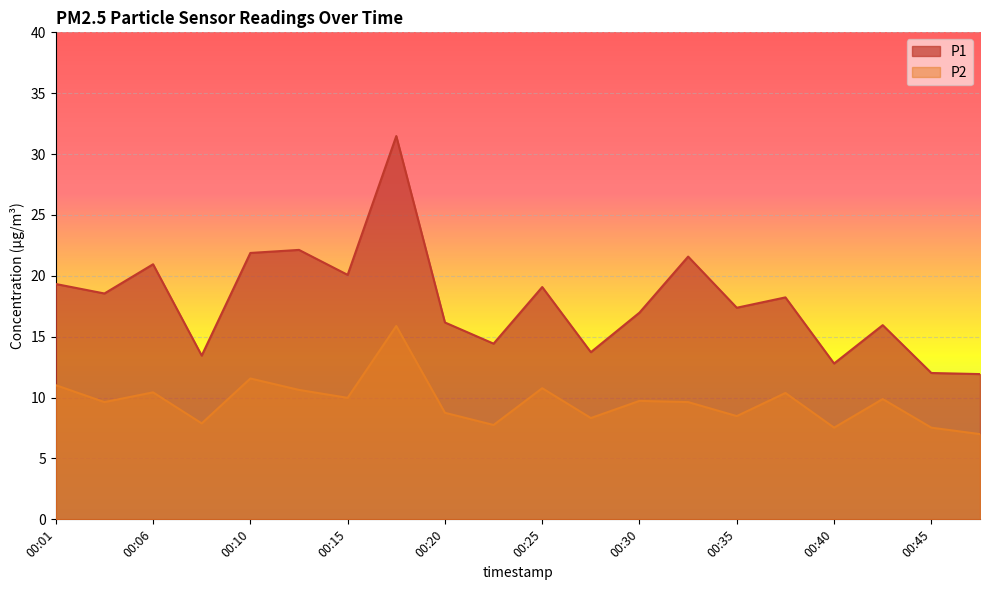

Reading left to right, what are all the values shown in this chart?

P1: 00:01=19.3	00:03=18.6	00:06=20.9	00:08=13.4	00:10=21.9	00:13=22.1	00:15=20.1	00:18=31.5	00:20=16.2	00:23=14.4	00:25=19.1	00:28=13.7	00:30=17.0	00:32=21.6	00:35=17.4	00:37=18.2	00:40=12.8	00:42=15.9	00:45=12.0	00:47=11.9
P2: 00:01=11.0	00:03=9.6	00:06=10.4	00:08=7.9	00:10=11.6	00:13=10.6	00:15=10.0	00:18=15.9	00:20=8.8	00:23=7.8	00:25=10.8	00:28=8.3	00:30=9.7	00:32=9.6	00:35=8.5	00:37=10.4	00:40=7.5	00:42=9.9	00:45=7.5	00:47=7.0